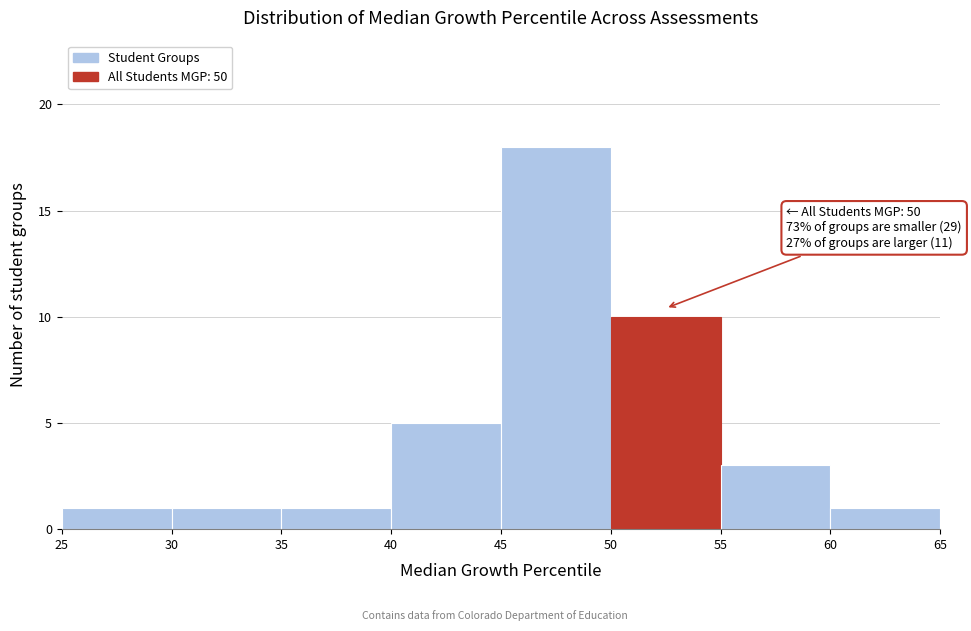

Which range on the x-axis has the tallest bar?

45 to 50